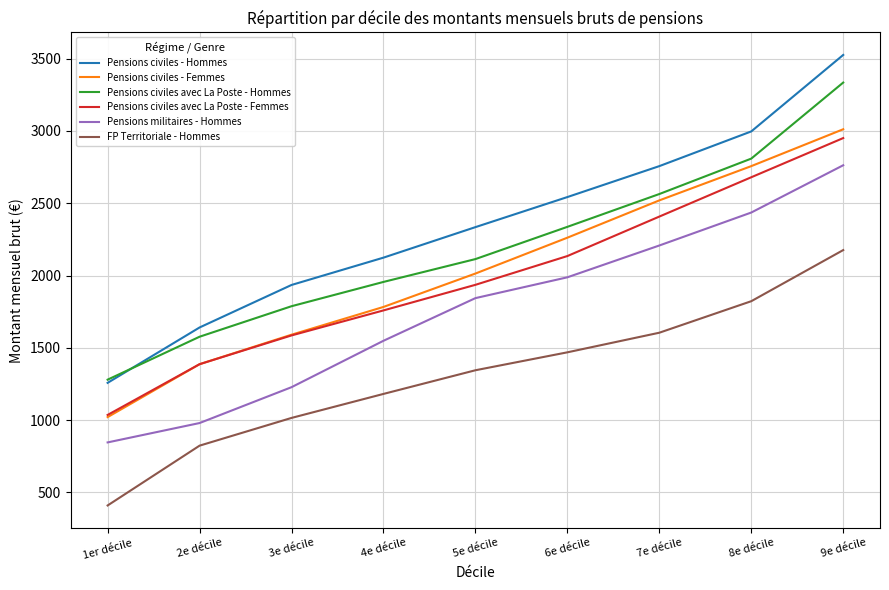

Which category has the highest value in the Pensions civiles - Hommes series?

9e décile